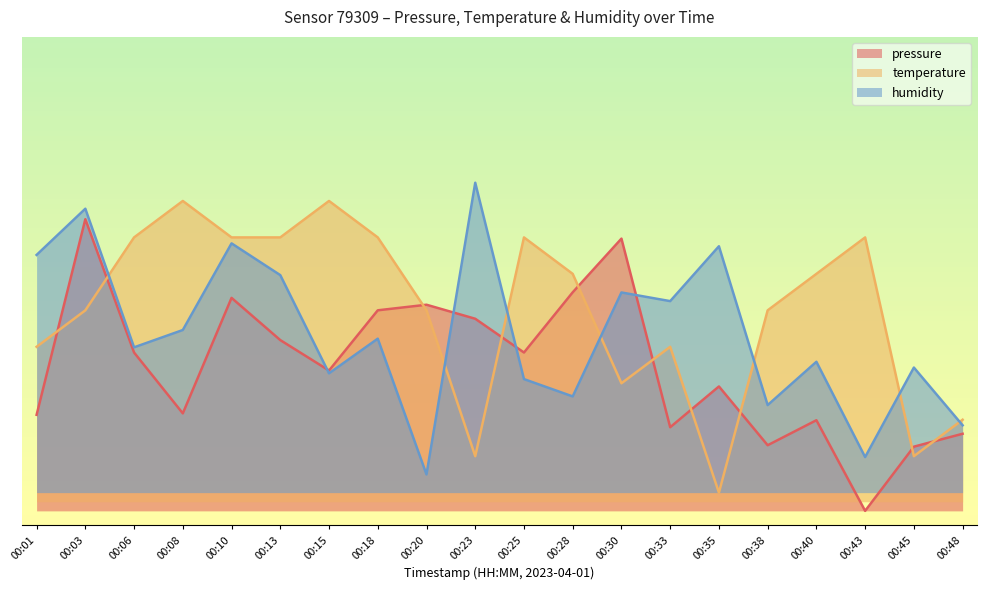

Which has a higher value, 00:18 or 00:35?

00:18